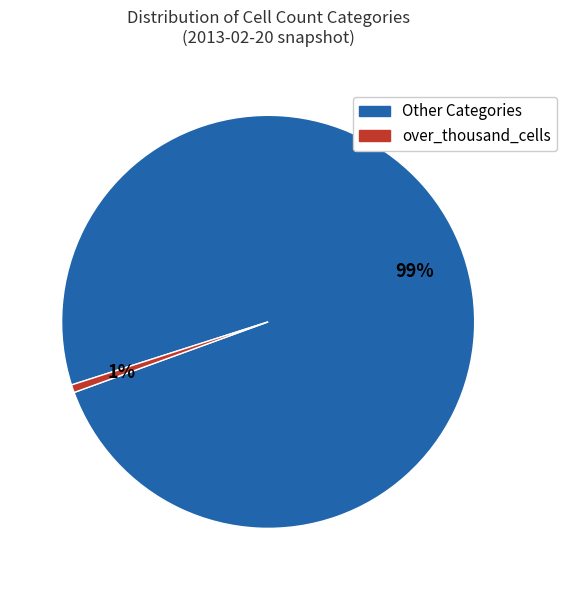

Does any single category account for the majority?

Yes